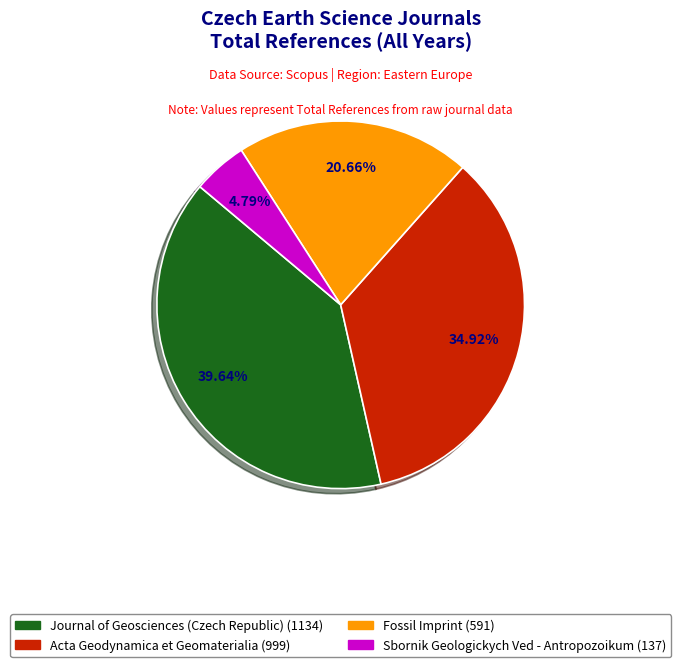

True or false: Fossil Imprint accounts for 31% of the total.

False